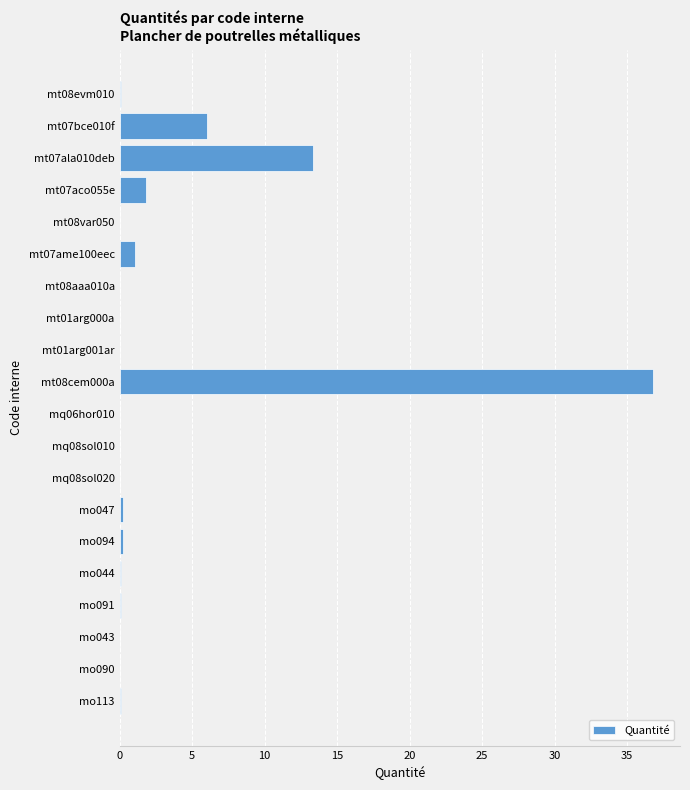

Where is the data nearest to the value 18?

mt07ala010deb